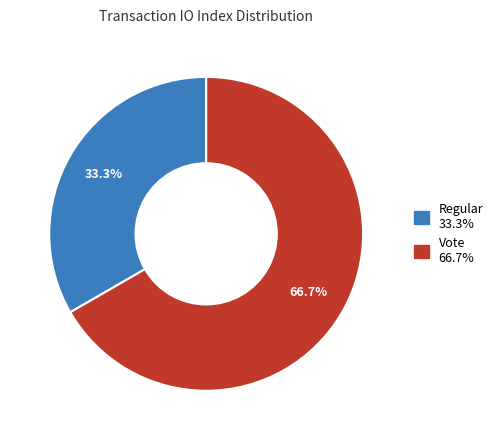

The Regular slice represents 21% of the pie. True or false?

False